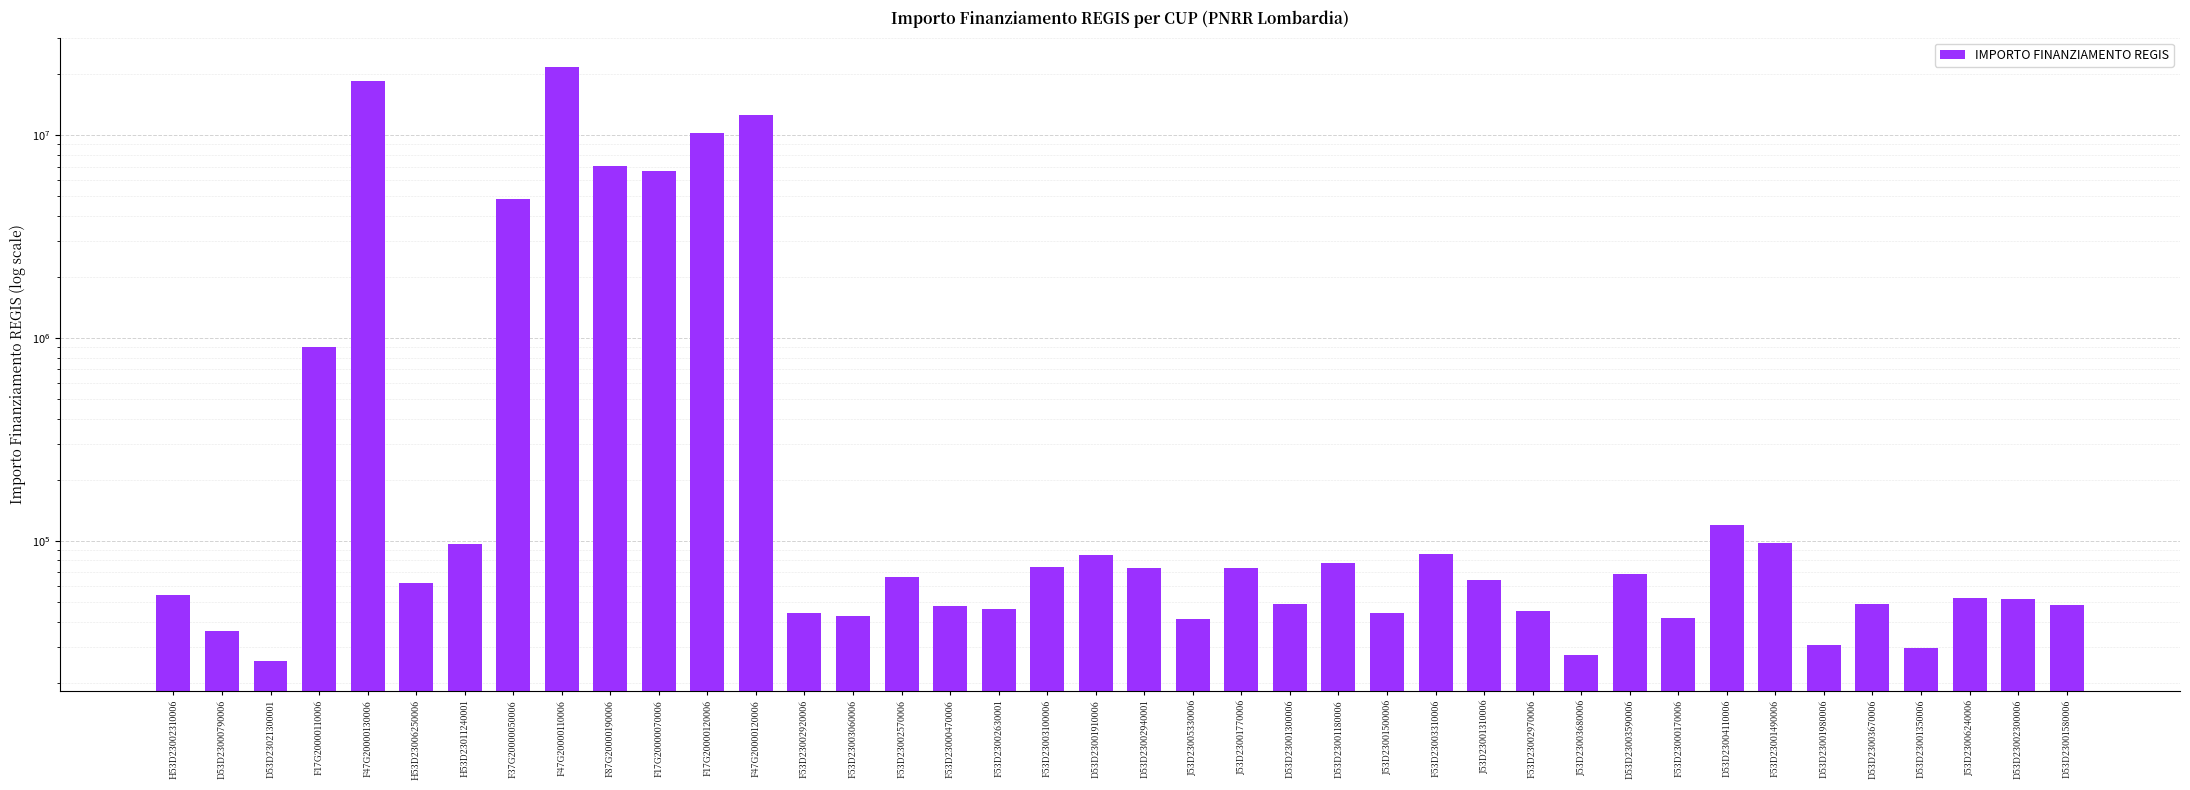

What is the value of the 3rd bar from the left?

25552.0